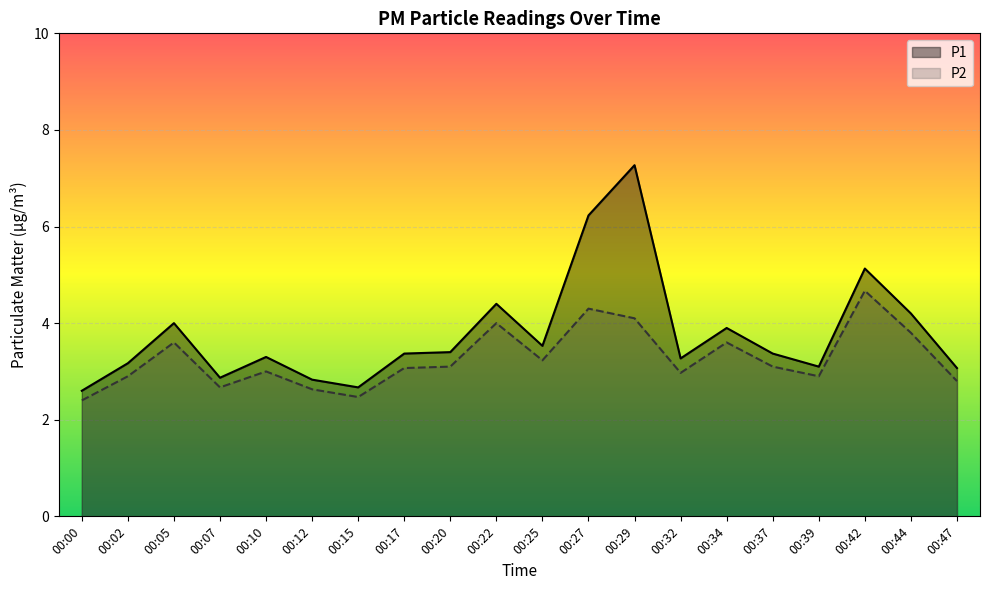

How many lines are shown in the chart?

2